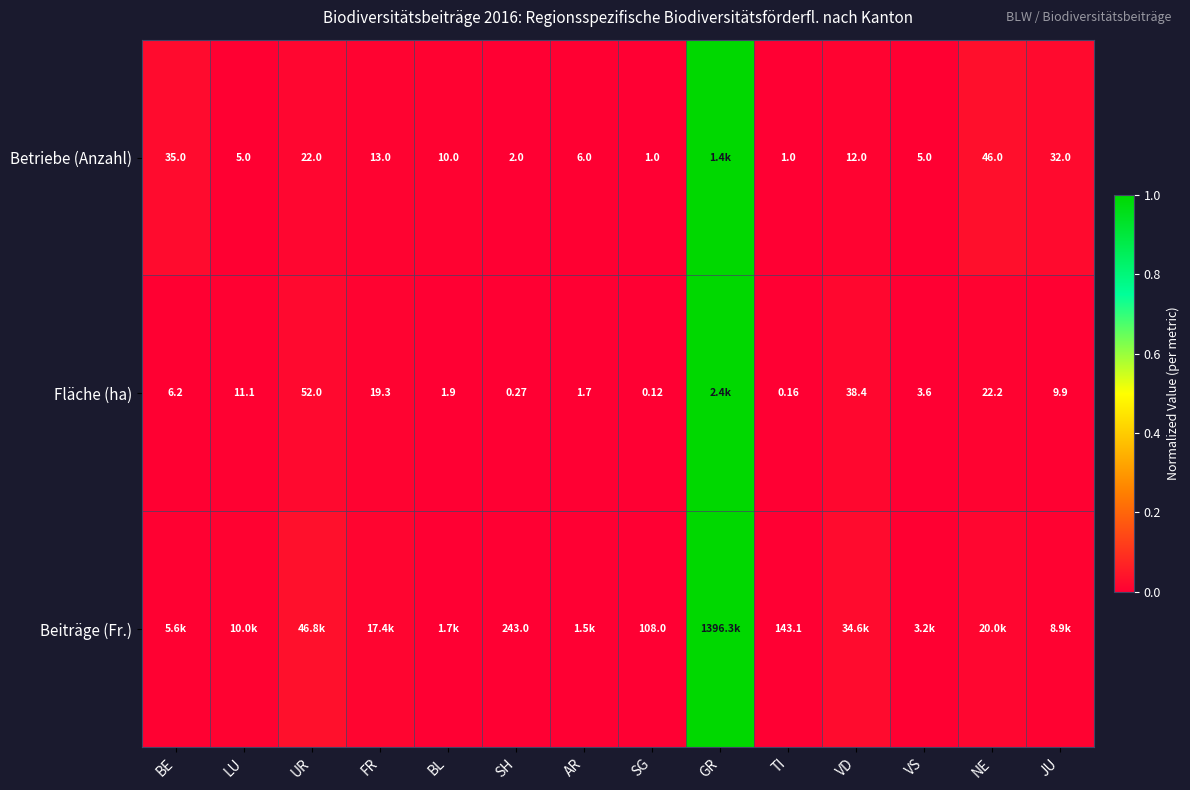

Is the value of Fläche (ha) at AR greater than the value of Betriebe (Anzahl) at FR?

No